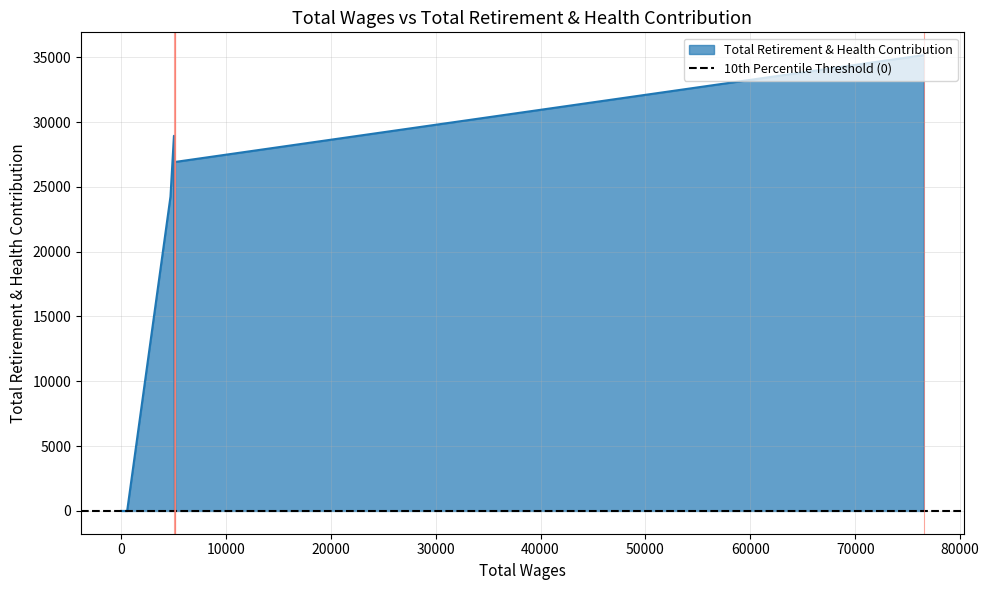

What is the average value?

14407